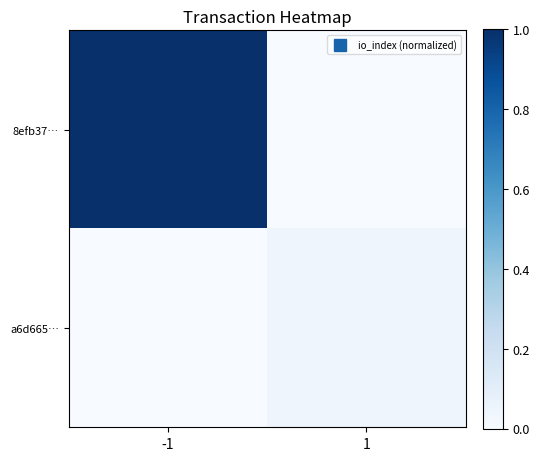

Rank the series at 1 from highest to lowest value.

a6d665…, 8efb37…